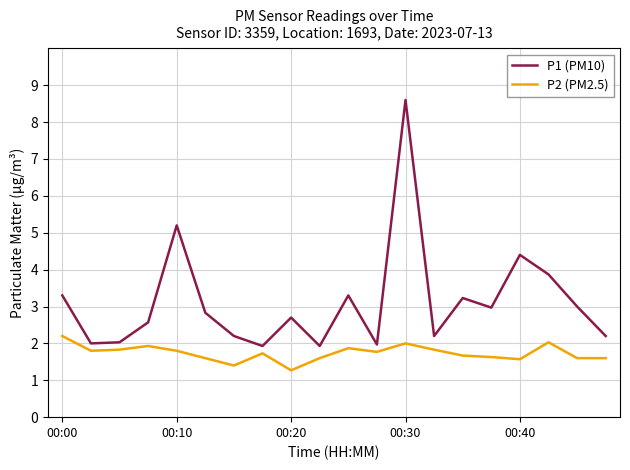

Which series has the widest spread of values?

P1 (PM10)